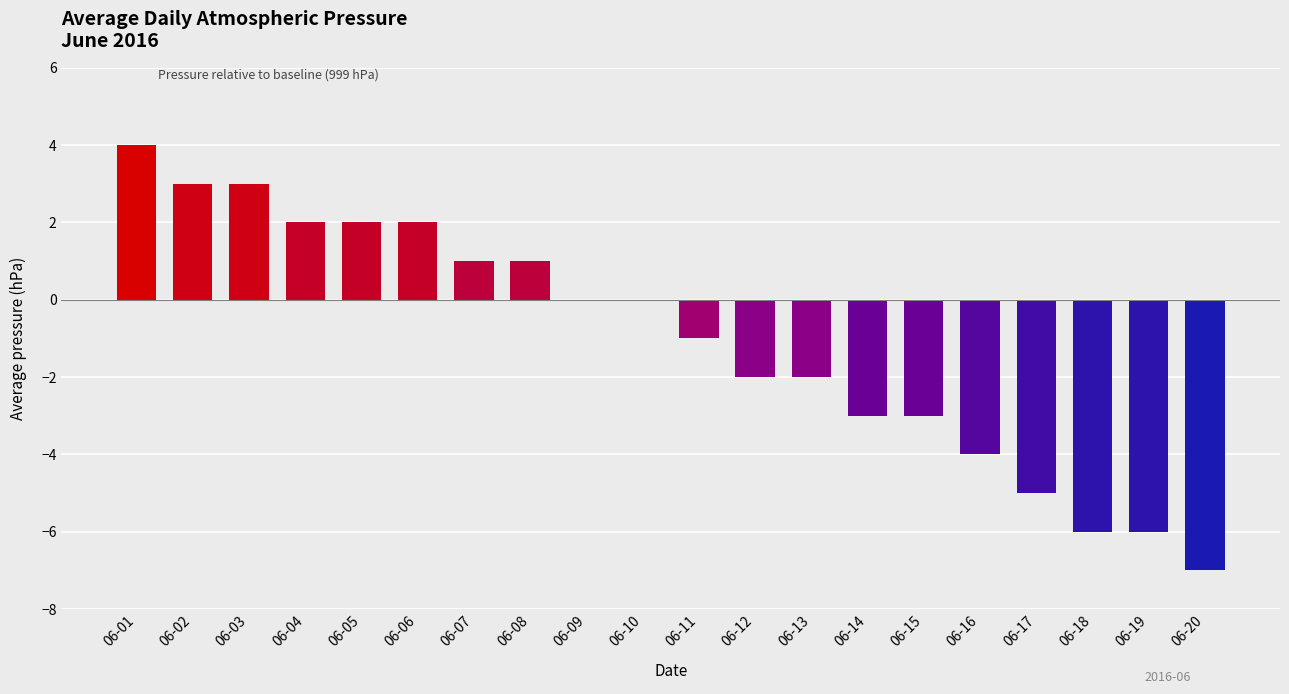

Reading left to right, extract all data points from this chart.

06-01=4	06-02=3	06-03=3	06-04=2	06-05=2	06-06=2	06-07=1	06-08=1	06-09=0	06-10=0	06-11=-1	06-12=-2	06-13=-2	06-14=-3	06-15=-3	06-16=-4	06-17=-5	06-18=-6	06-19=-6	06-20=-7